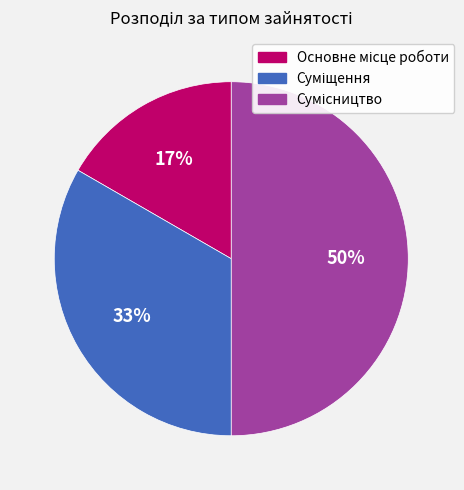

To the nearest percent, what is the difference between the largest and smallest slice percentages?

33%